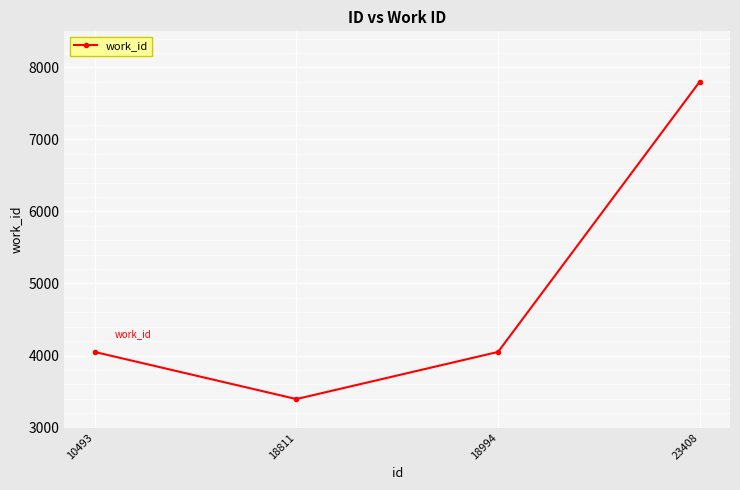

Which category has the lowest value across all series?

18811